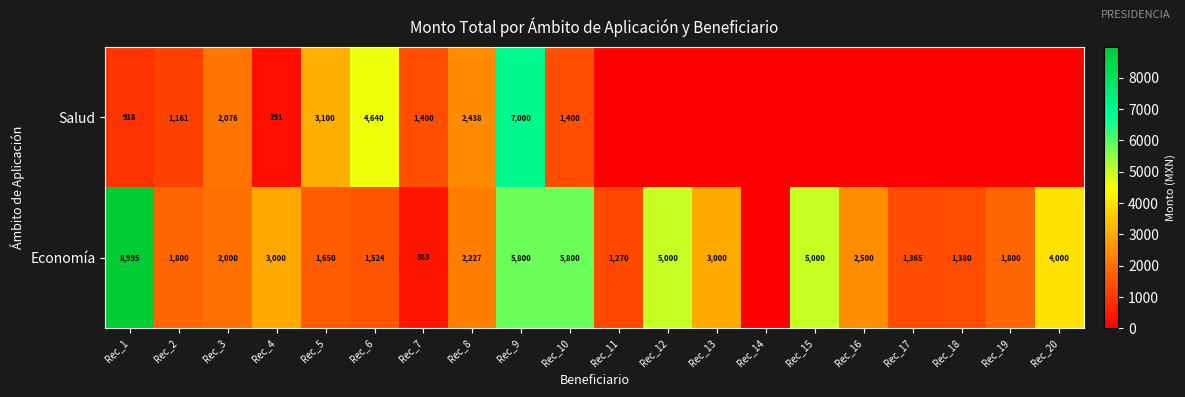

What is the maximum value shown in the chart?

8995.0